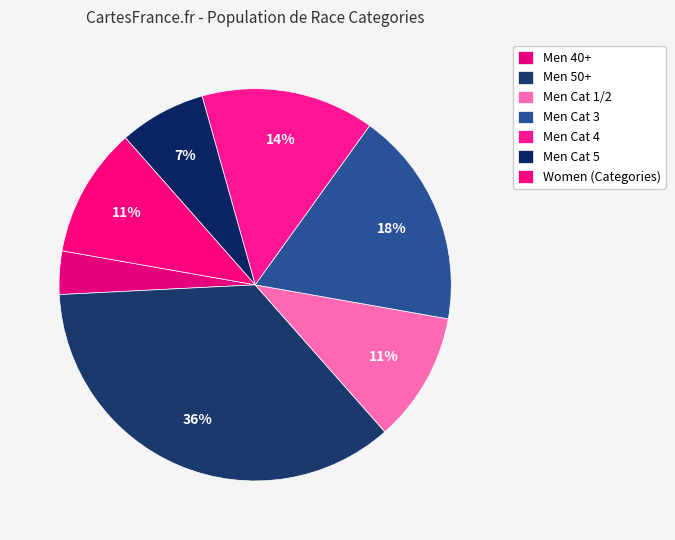

Which slice is the smallest?

Men 40+